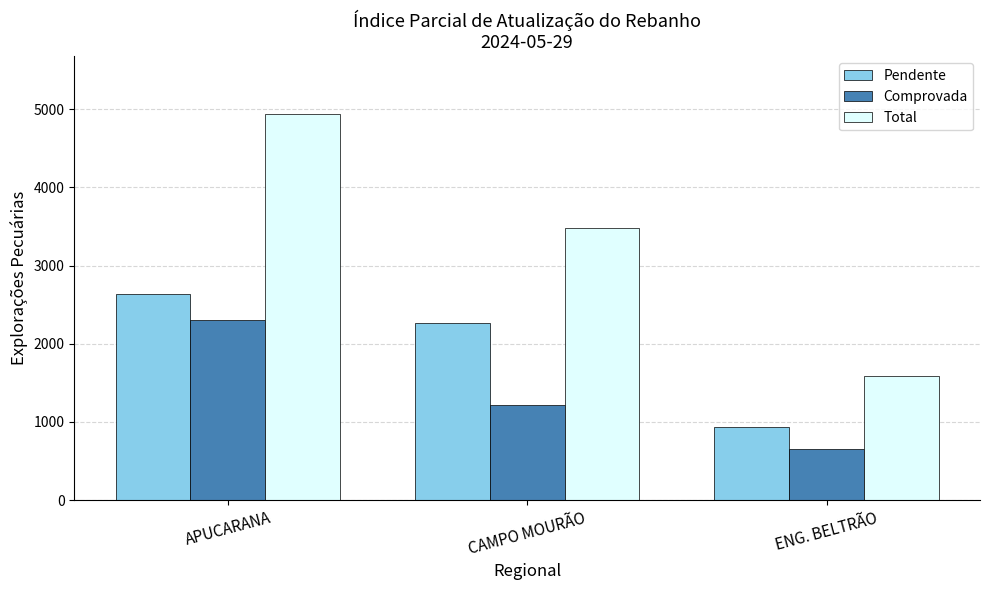

At APUCARANA, list the series in order from smallest to largest.

Comprovada, Pendente, Total